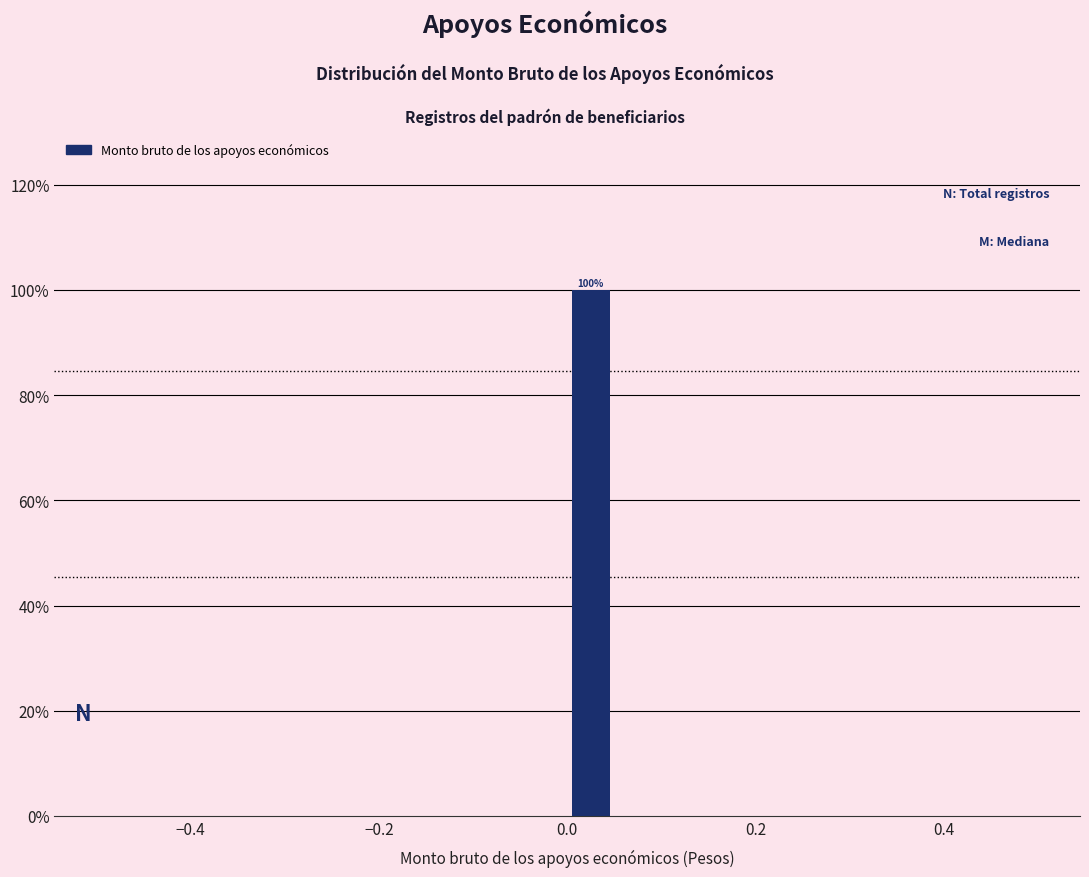

Around what value on the x-axis is the tallest bar? Give the approximate position of its centre, as read against the axis.

0.02